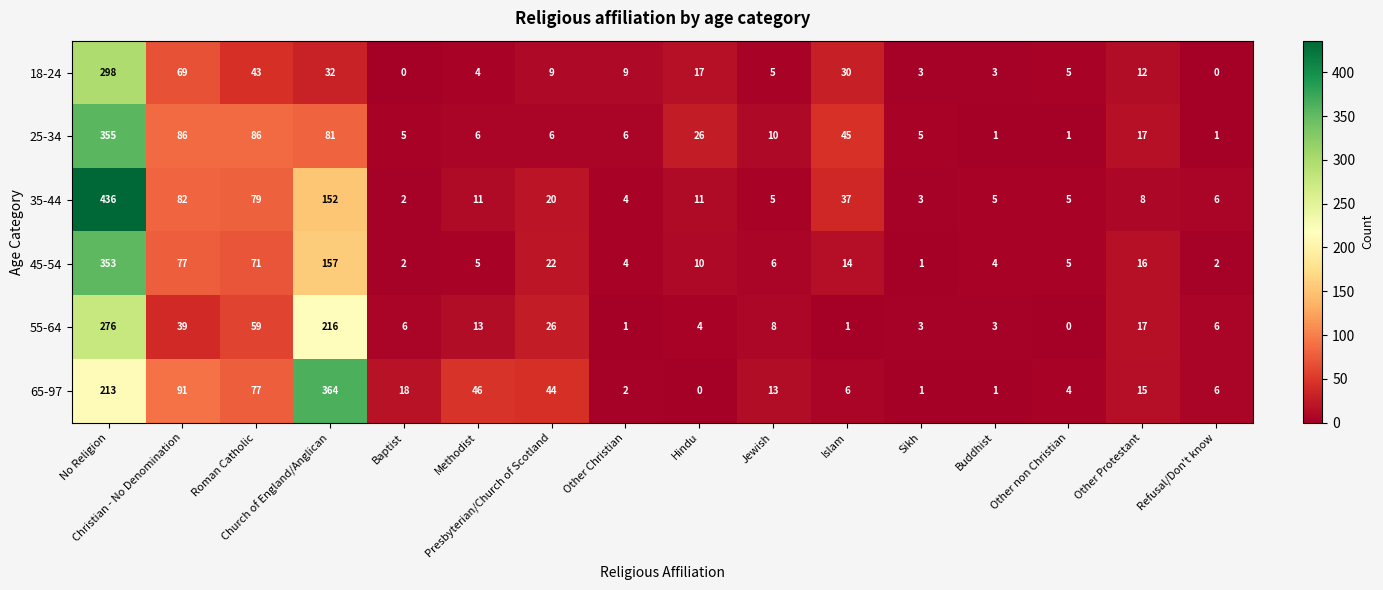

What is the greatest value displayed?

436